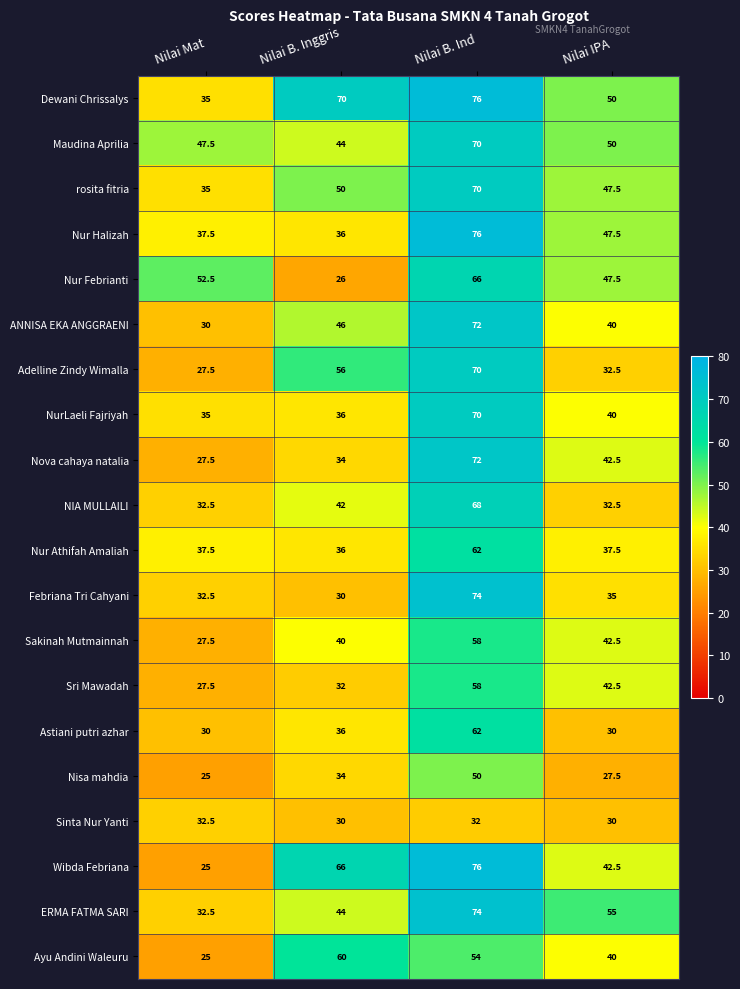

What is the sum of all Nova cahaya natalia values?

176.0